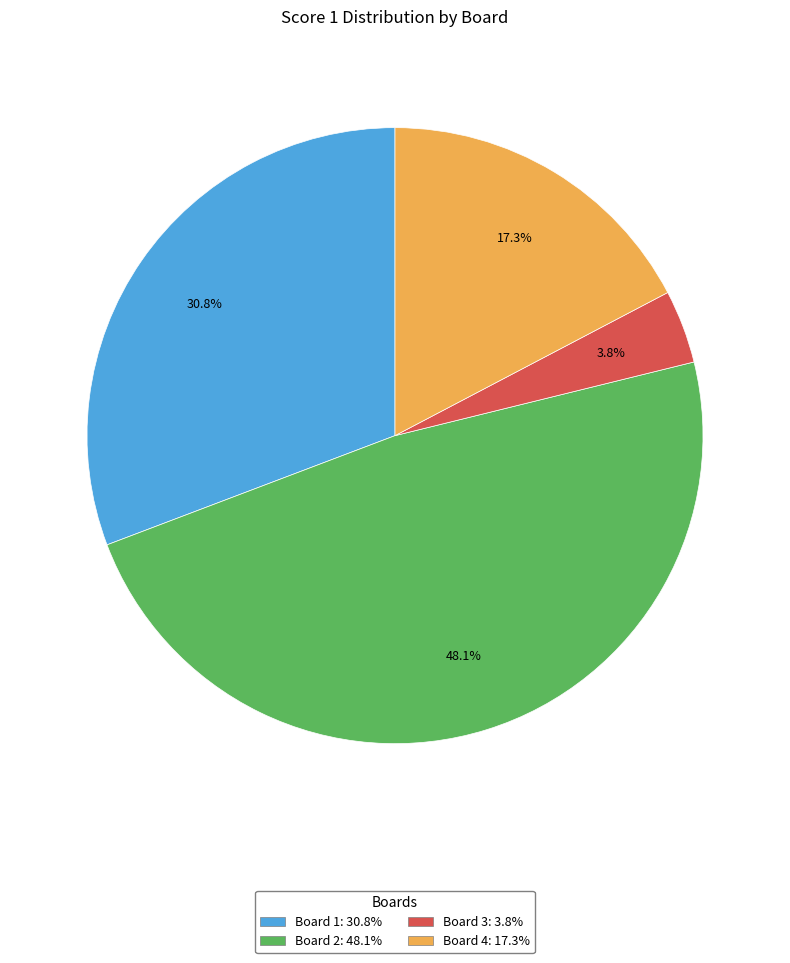

Count the number of slices in the pie.

4